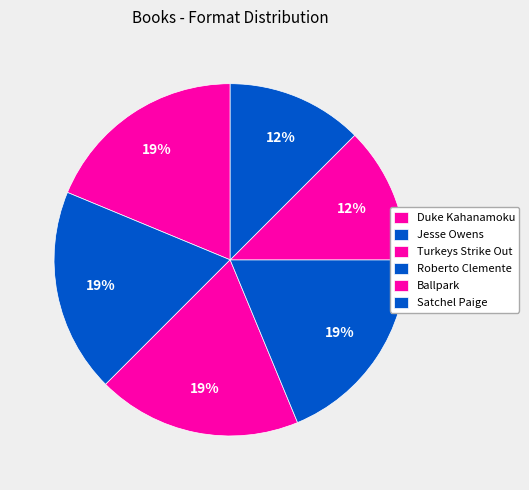

Approximately how many times larger is the value at Satchel Paige compared to Turkeys Strike Out?

0.7